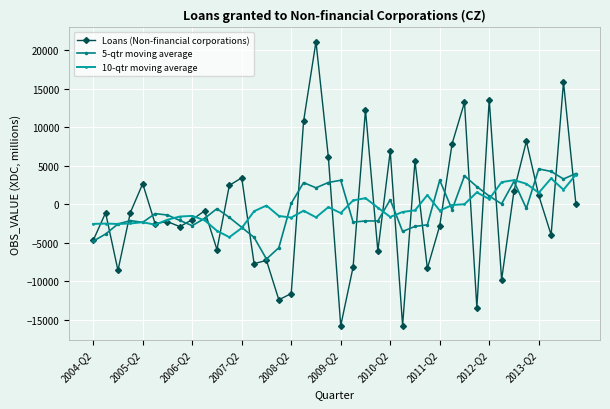

How many lines are shown in the chart?

3